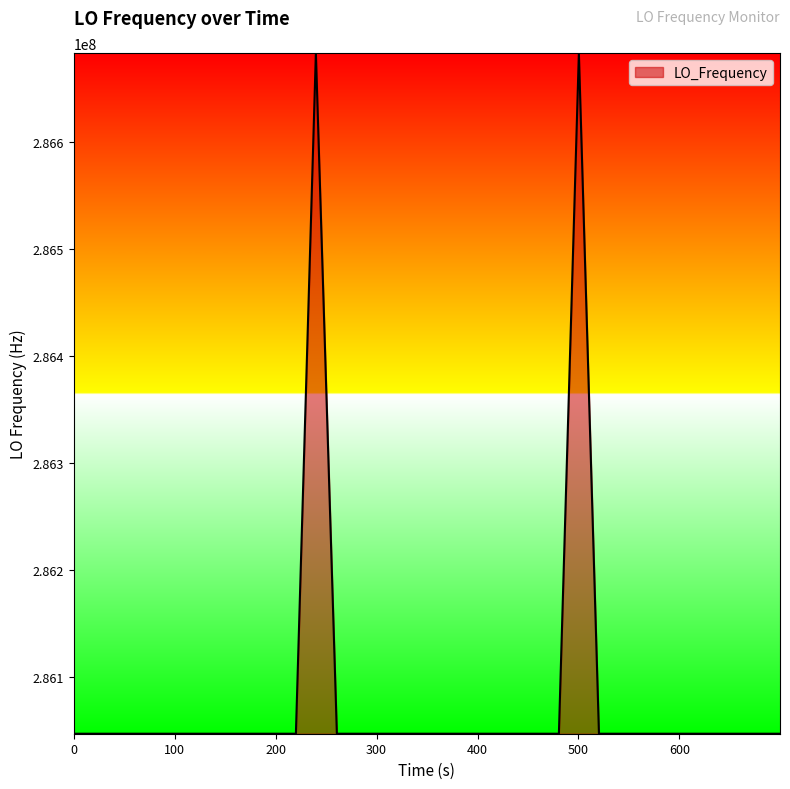

What is the difference between the maximum and minimum values?

635705.5